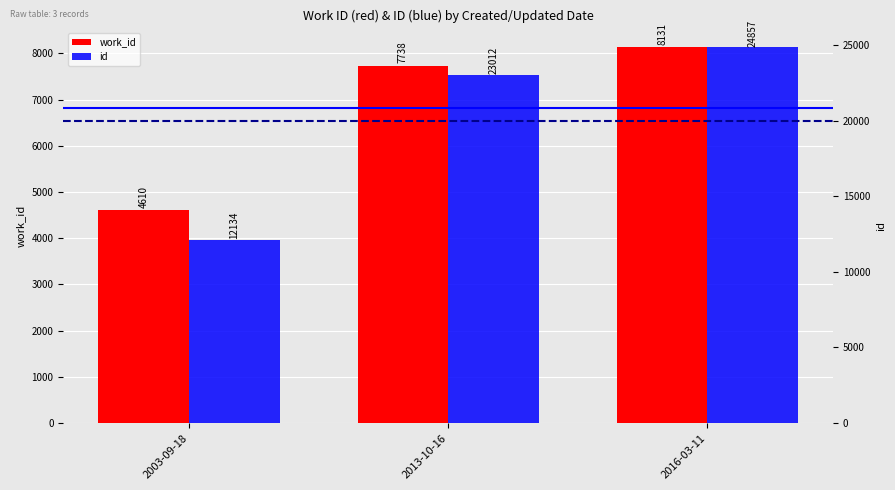

Reading right to left, list all the values displayed in this chart.

work_id: 8131	7738	4610
id: 24857	23012	12134